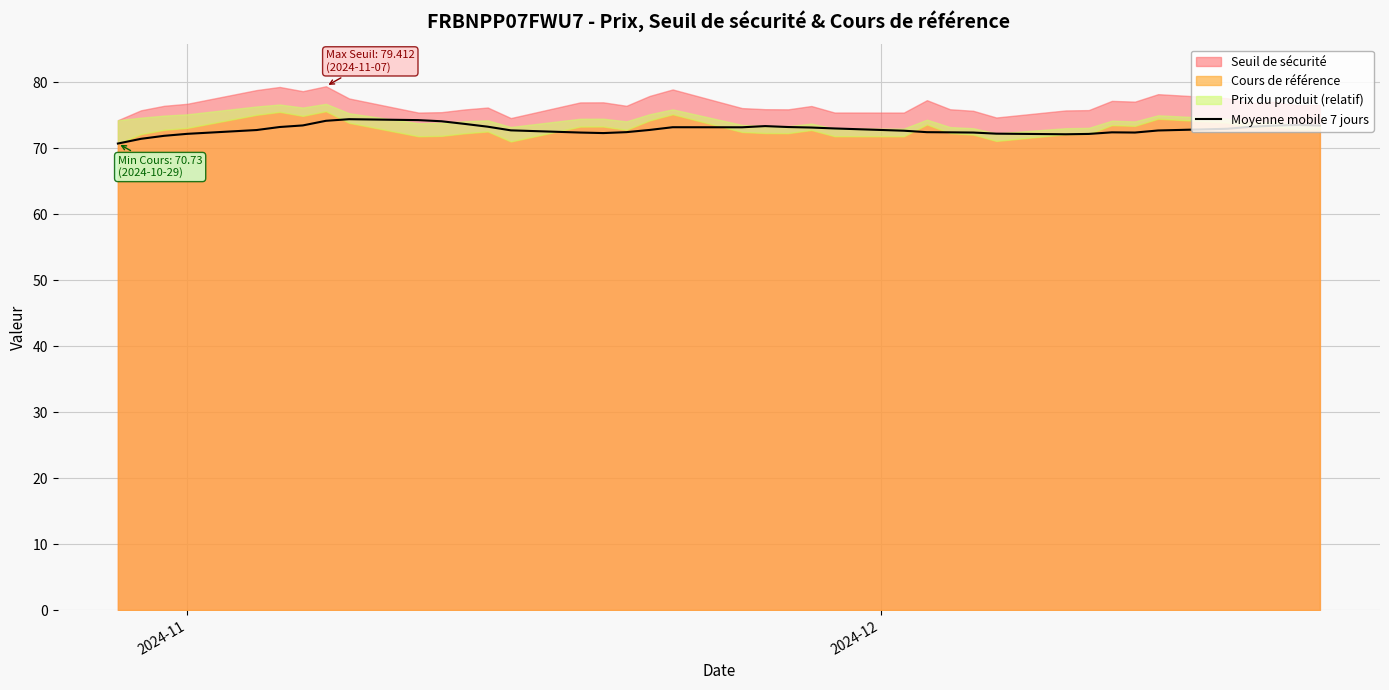

What is the minimum value for Moyenne mobile 7 jours?

70.7